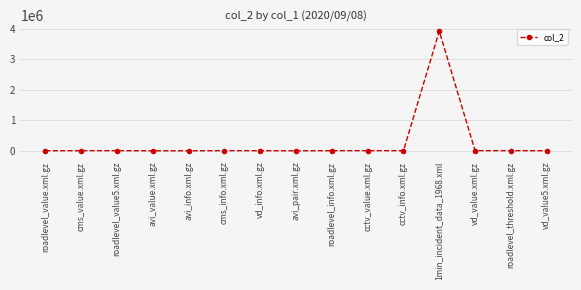

Is it true that the value at 1min_incident_data_1968.xml is 6468305?

False